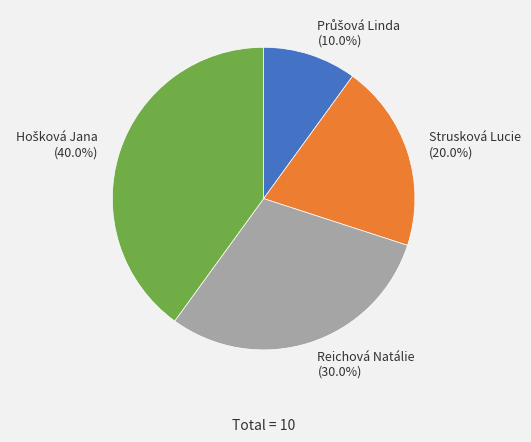

Is Reichová Natálie the majority of the pie?

No